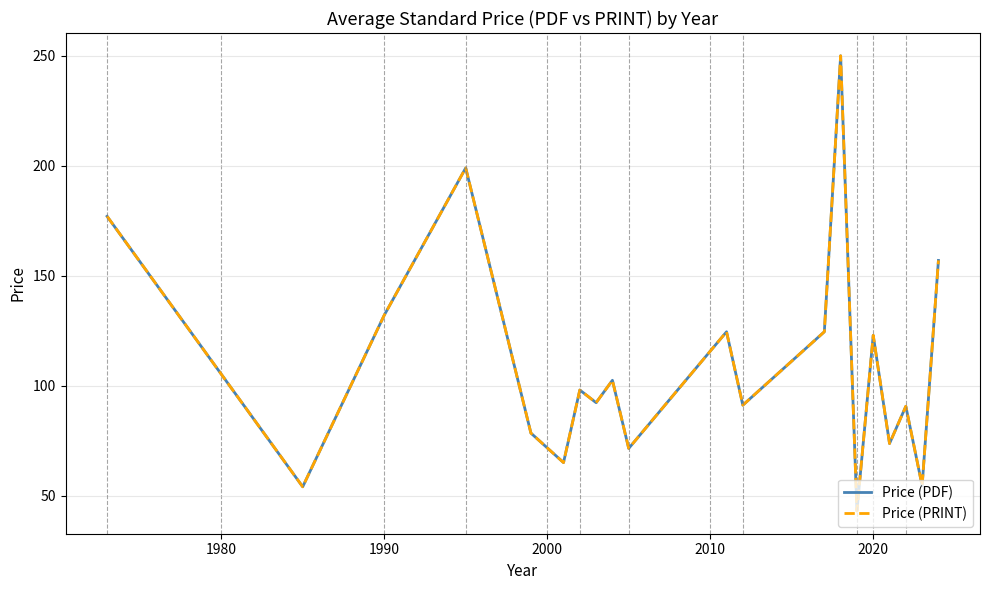

True or false: Price (PDF) and Price (PRINT) intersect in this chart.

False